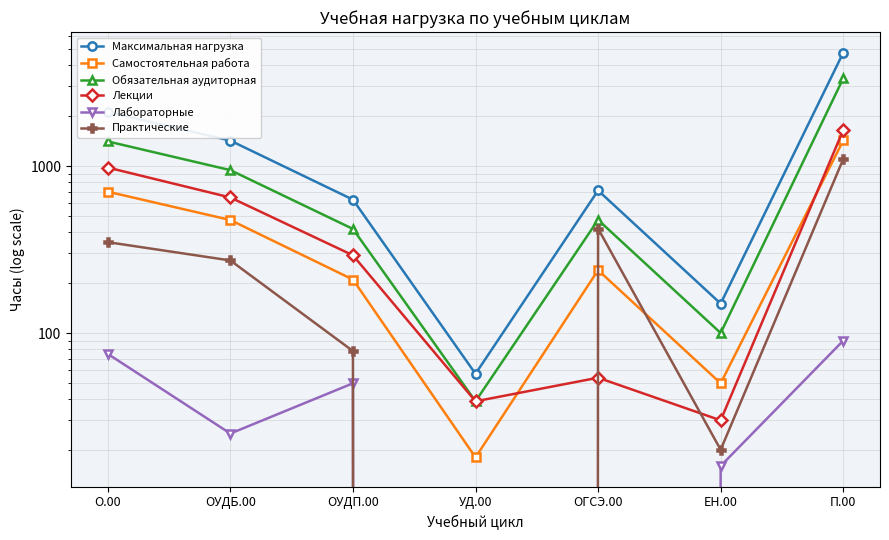

At which category does Лабораторные reach its first local valley?

ОУДБ.00